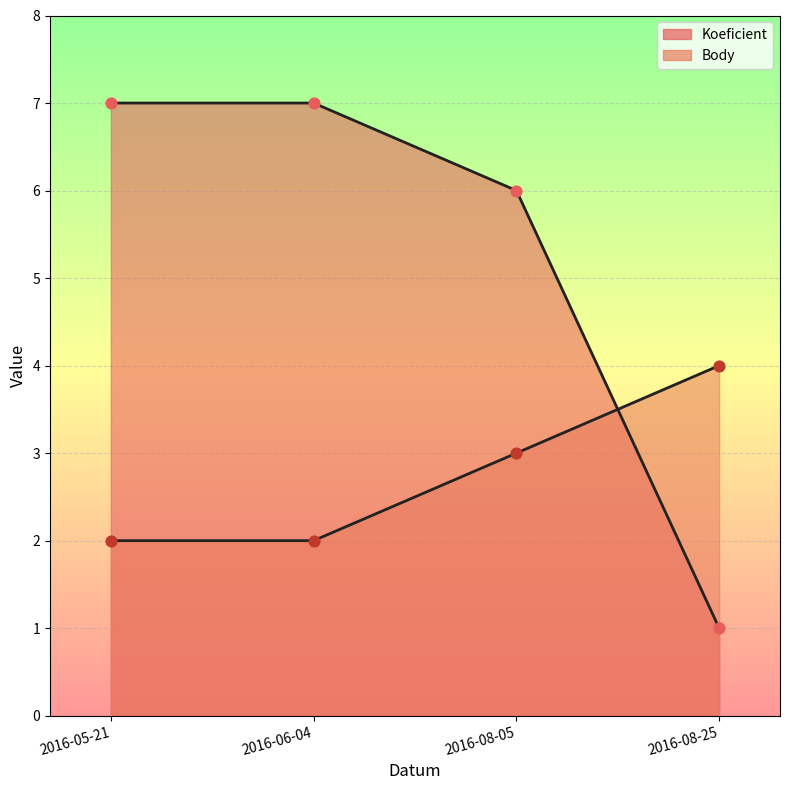

Which series has the largest Y range (max minus min)?

Koeficient